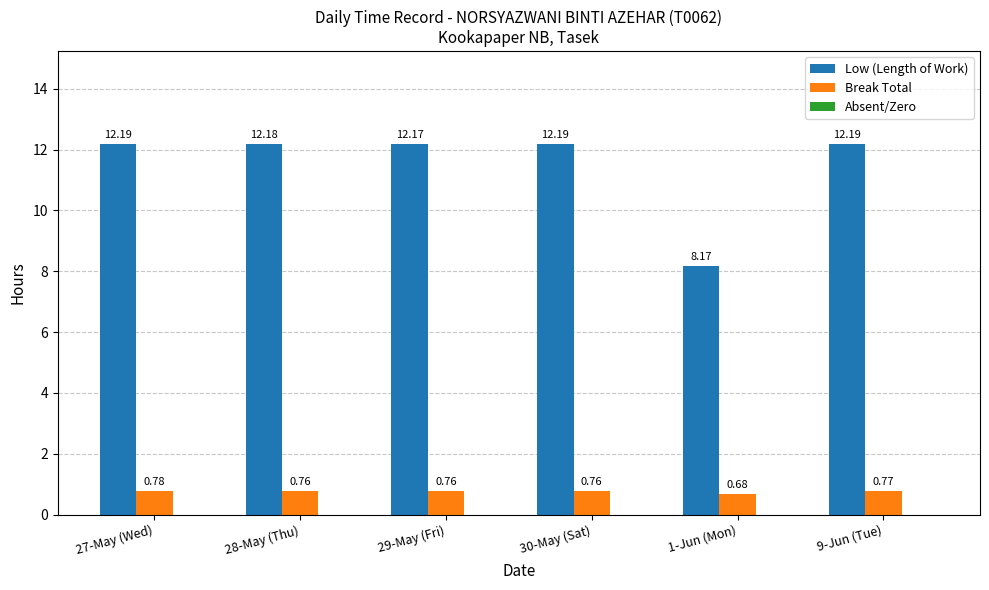

What is the sum of all Low (Length of Work) values?

69.1